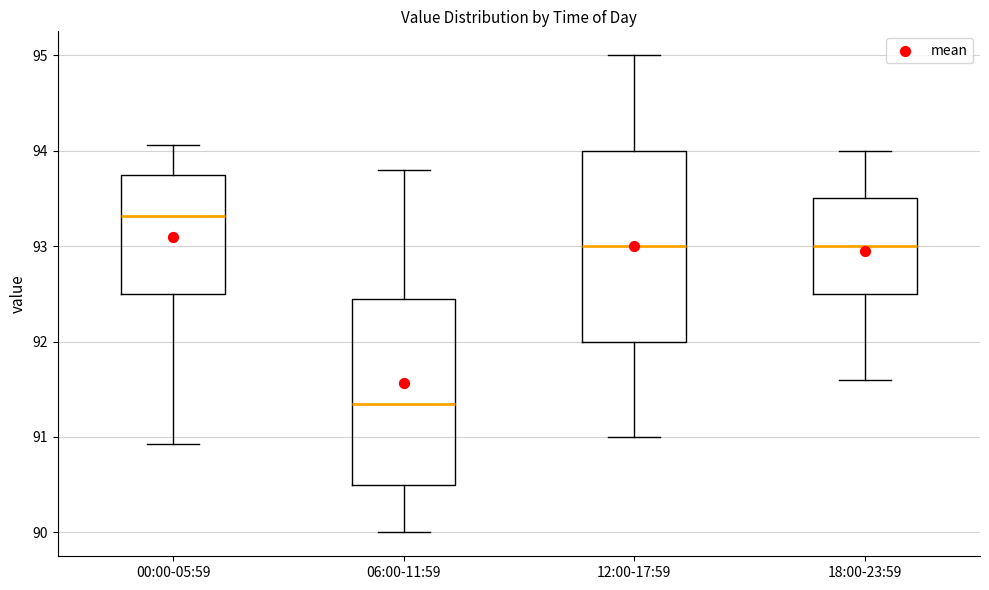

Where is the lower edge of the box for 00:00-05:59 on the y-axis? The values are not printed on the chart, so give them approximately, as read against the axis.

92.5